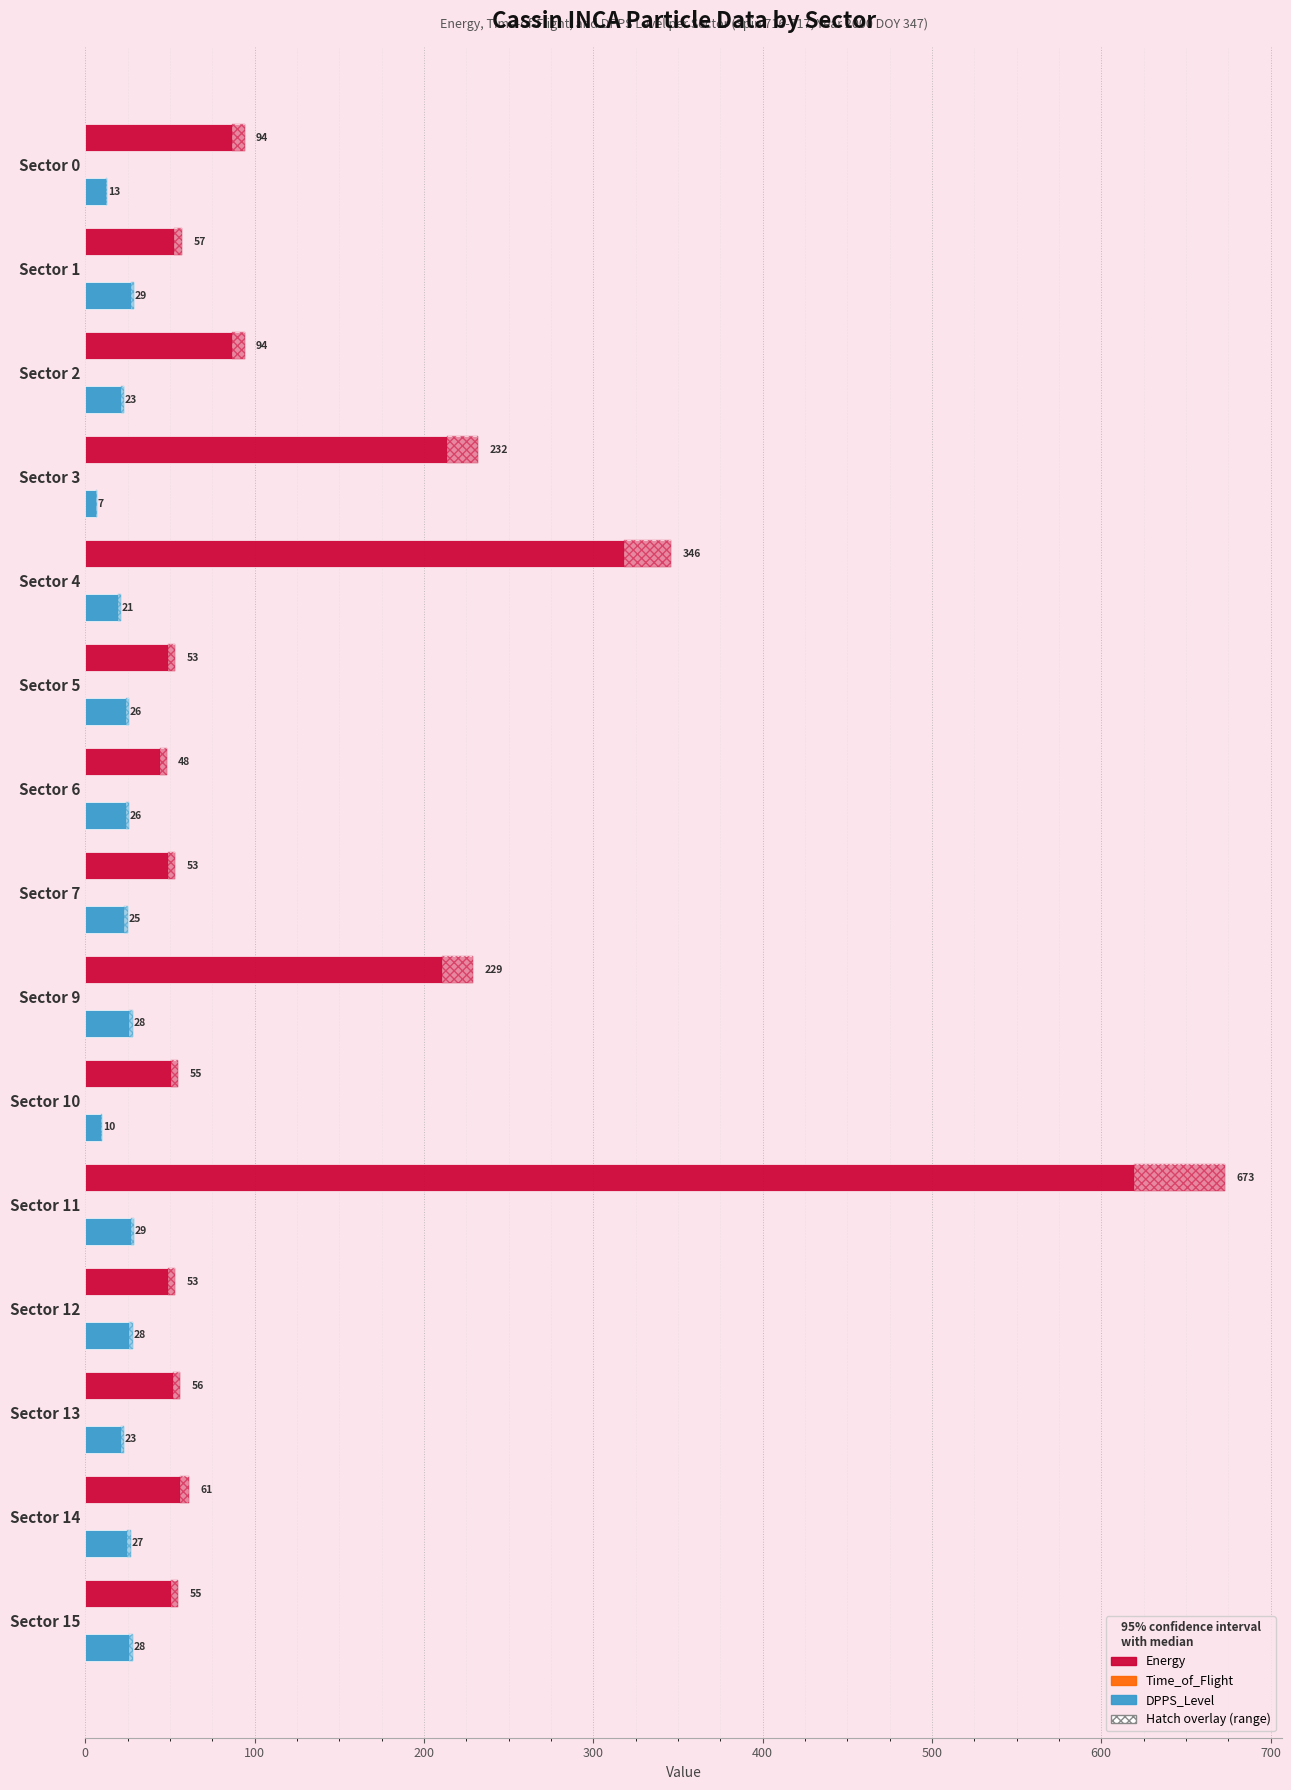

At how many categories does at least one series exceed 11?

15